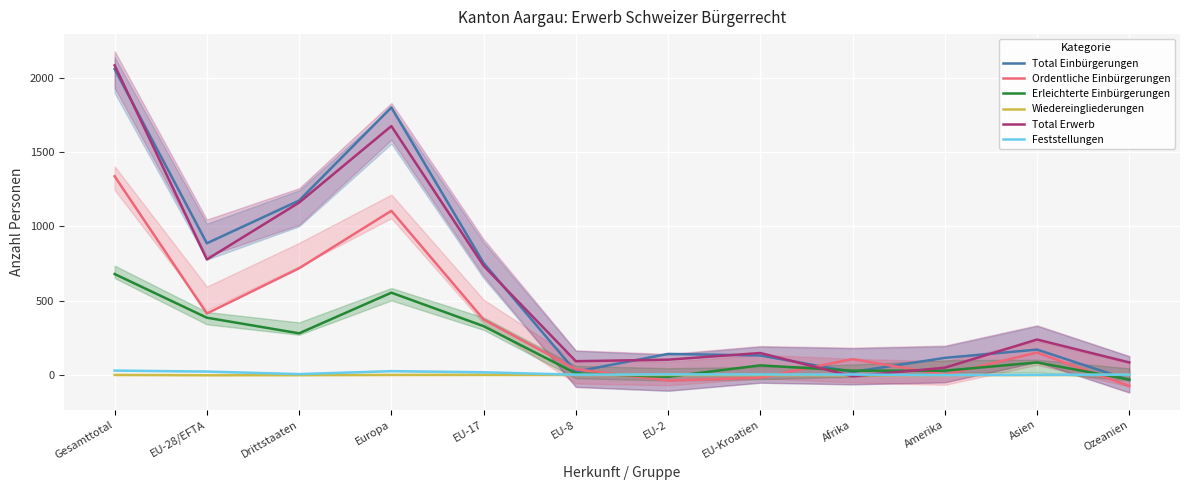

Which category has the lowest value across all series?

Ozeanien